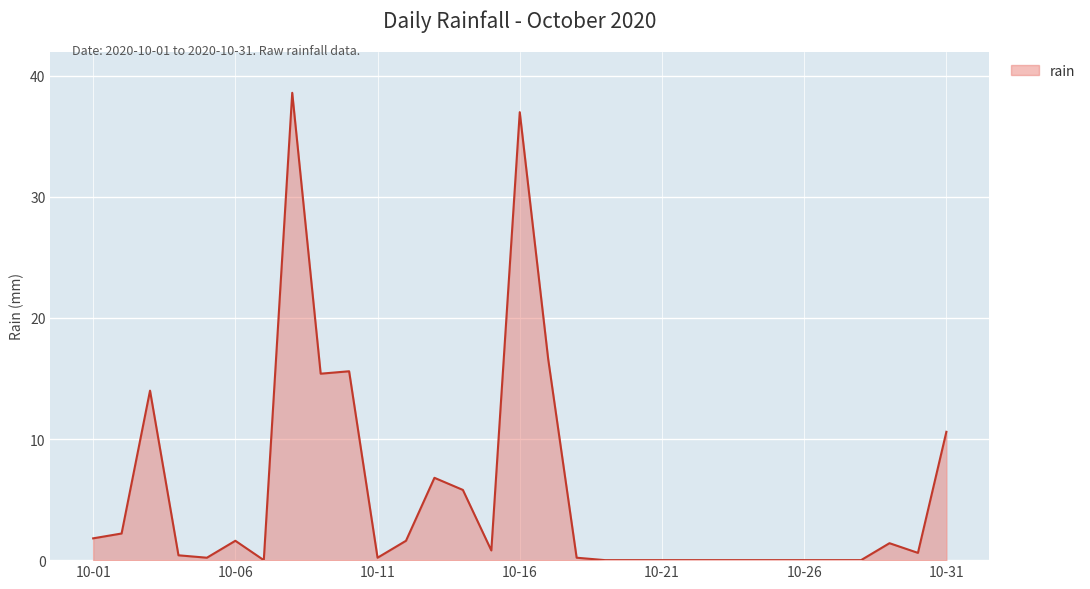

What is the maximum value shown in the chart?

38.6